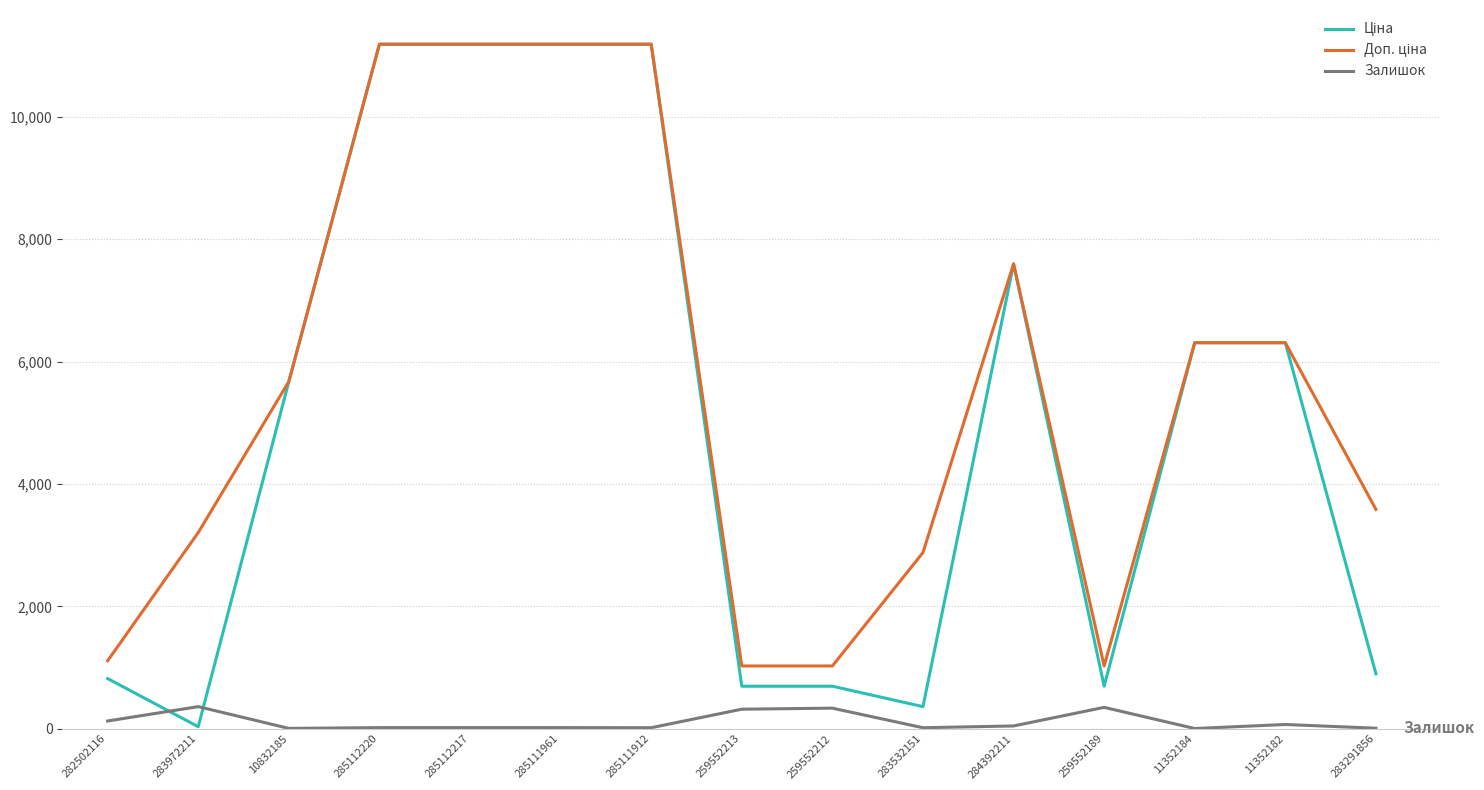

Where do Ціна and Залишок first cross each other?

282502116 and 283972211